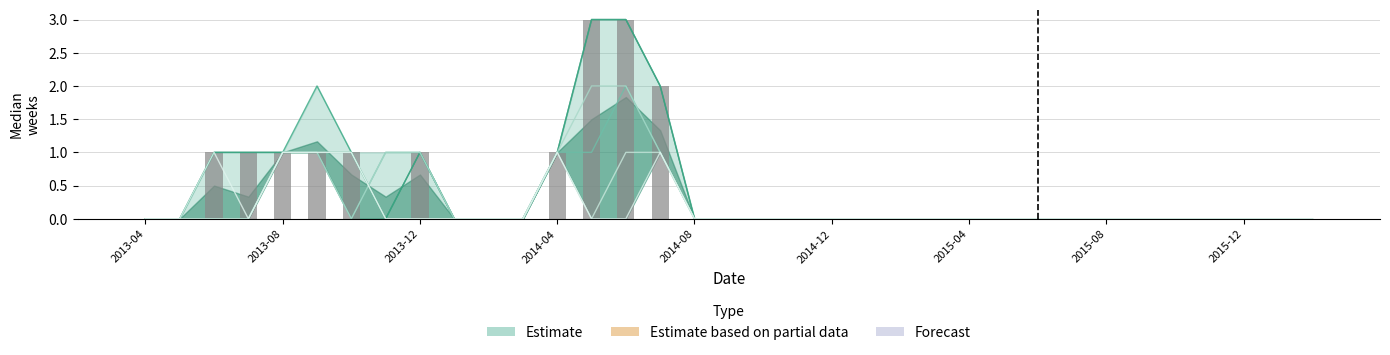

True or false: South East has a value of 0 at 13.

False